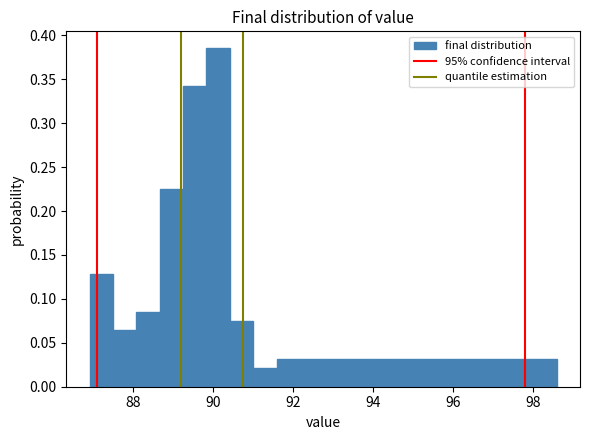

Around what value on the x-axis is the tallest bar? Give the approximate position of its centre, as read against the axis.

90.2